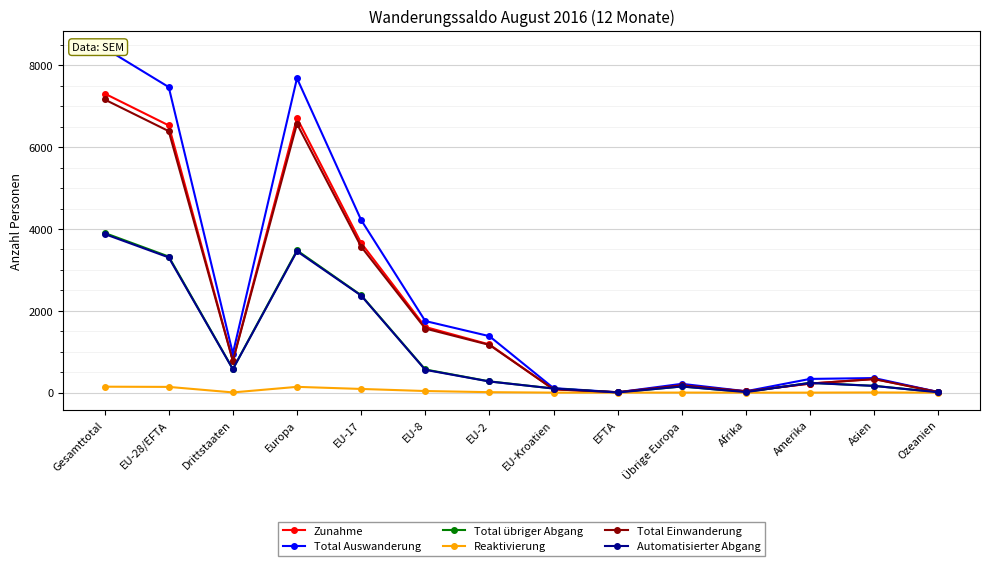

Which series has the largest total across all categories?

Total Auswanderung